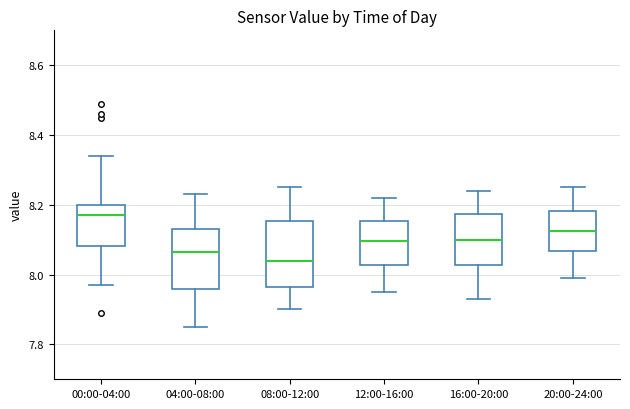

Reading left to right, transcribe this box plot: for each box, give where its median line is, the range the box spans, and where its two whiskers end, as read against the y-axis. The values are not printed on the chart, so give them approximately, as read against the axis.

00:00-04:00: median 8.18, box 8.08 to 8.20, whiskers 7.98 to 8.34
04:00-08:00: median 8.06, box 7.96 to 8.14, whiskers 7.86 to 8.24
08:00-12:00: median 8.04, box 7.96 to 8.16, whiskers 7.90 to 8.26
12:00-16:00: median 8.10, box 8.02 to 8.16, whiskers 7.96 to 8.22
16:00-20:00: median 8.10, box 8.02 to 8.18, whiskers 7.94 to 8.24
20:00-24:00: median 8.12, box 8.06 to 8.18, whiskers 8.00 to 8.26